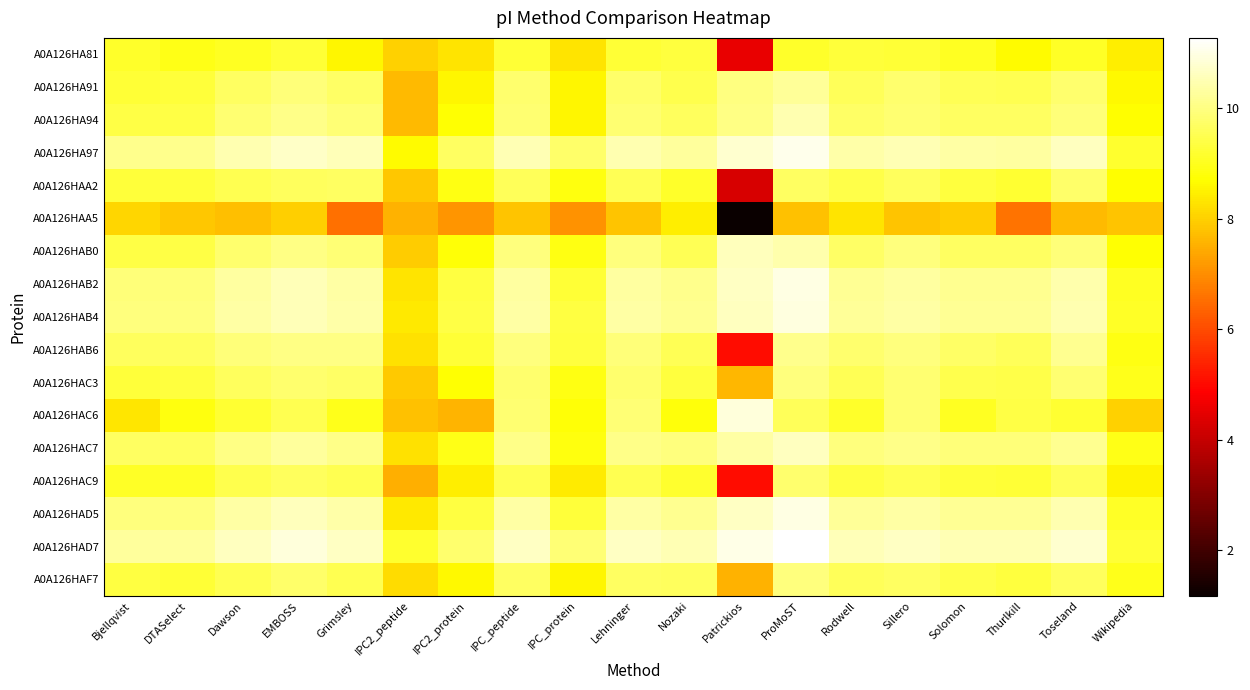

Which series has the largest range (max minus min)?

A0A126HAA5